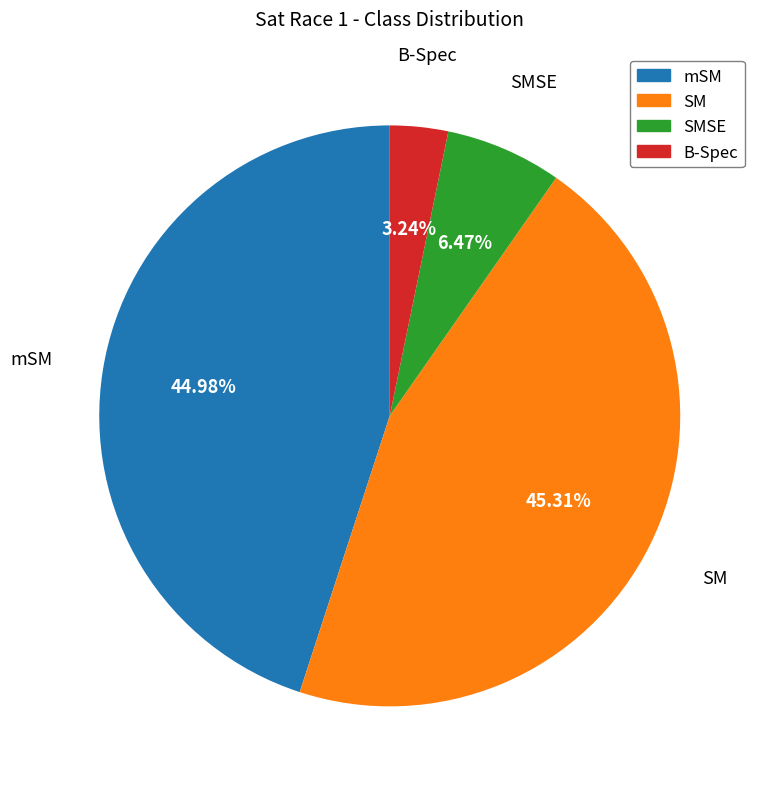

Which slice is the smallest?

B-Spec